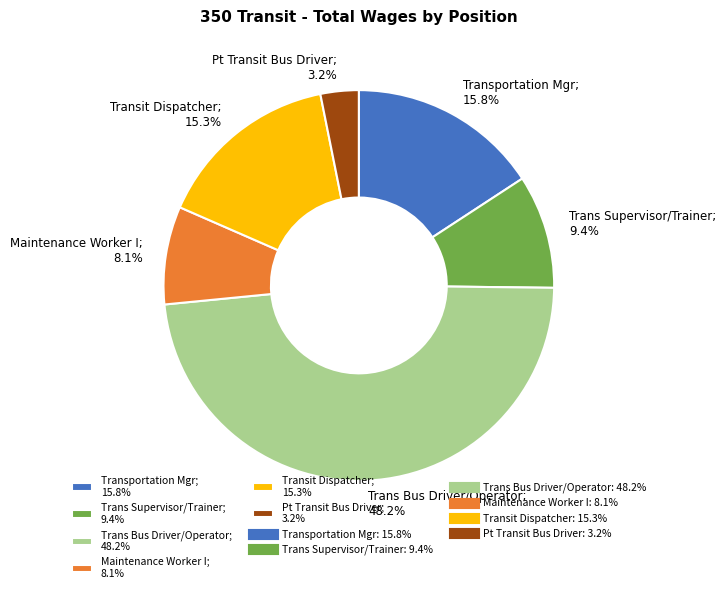

What portion of the pie excludes Transportation Mgr; 15.8%?

84.2%